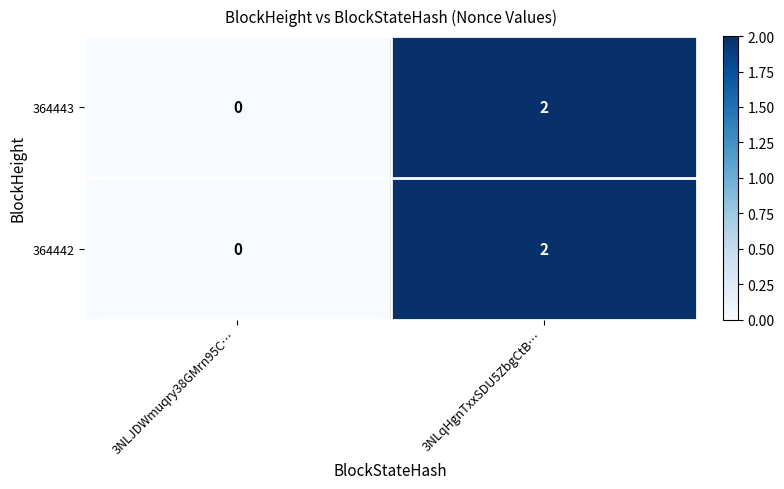

At which category is the sum across all series the highest?

3NLqHgnTxxSDU5ZbgCtB…